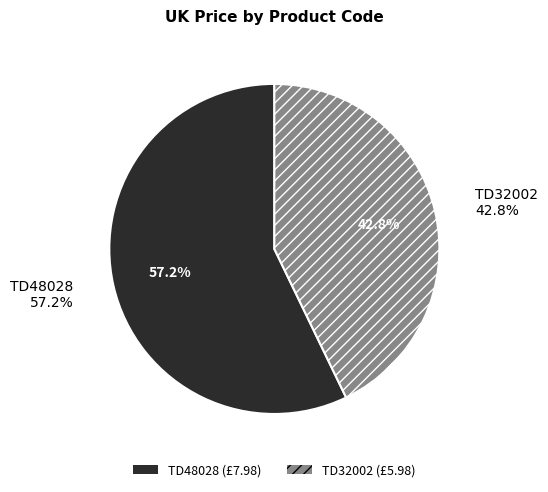

Which category has the smallest portion of the pie?

TD32002